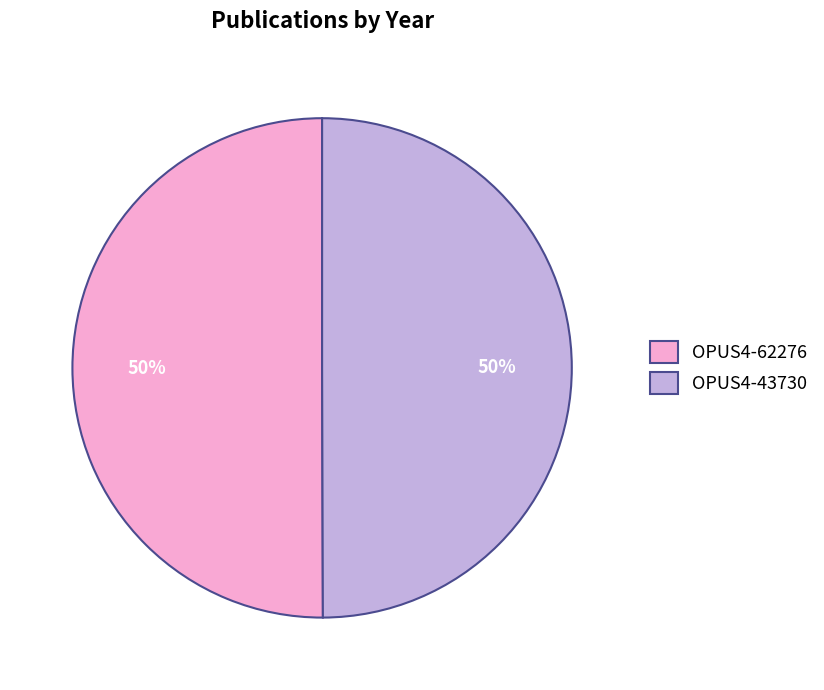

Approximately how many times larger is the value at OPUS4-62276 compared to OPUS4-43730?

1.0